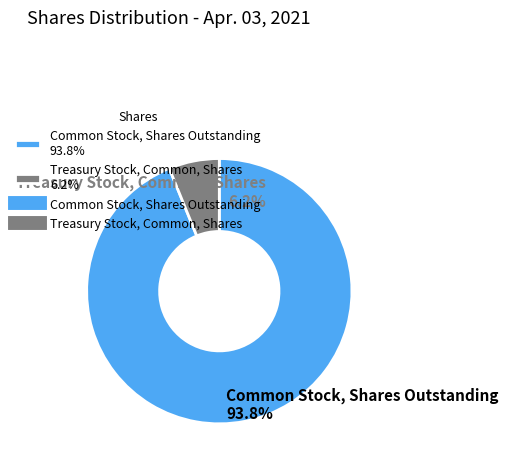

What is the ratio of the value at Common Stock, Shares Outstanding to the value at Treasury Stock, Common, Shares?

15.2